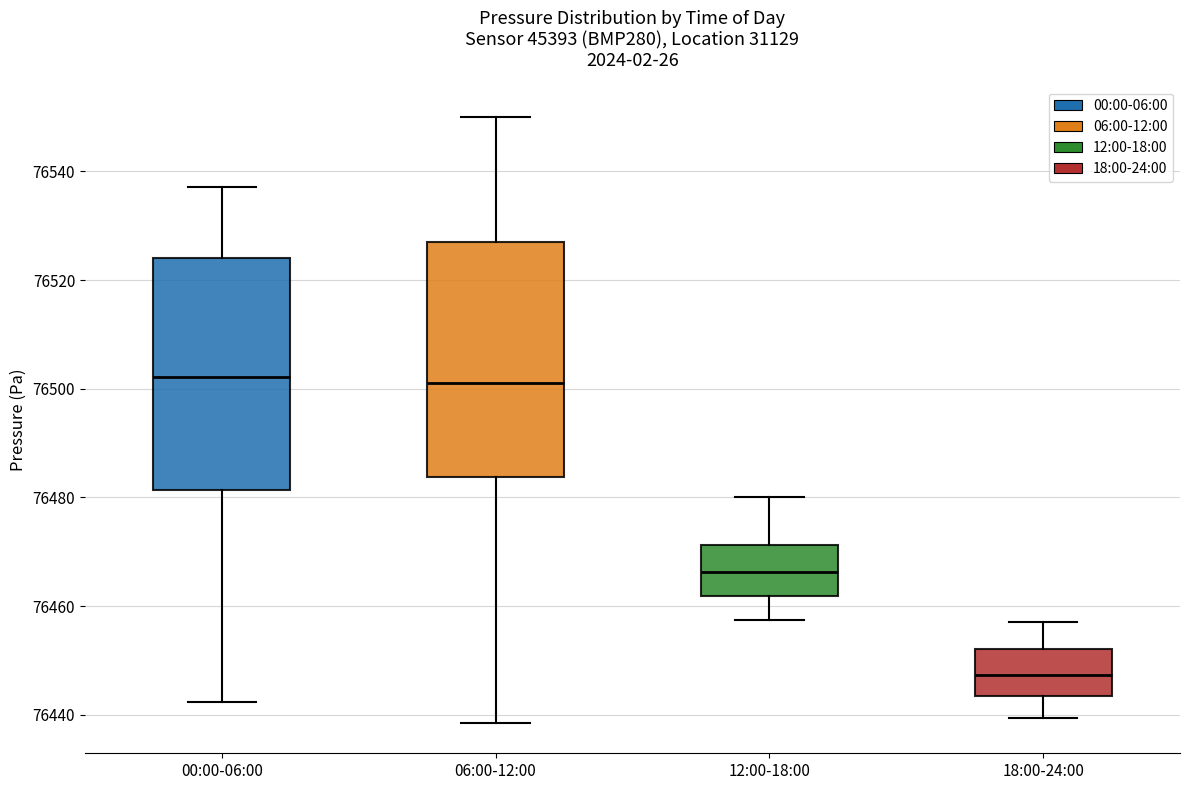

Reading left to right, transcribe this box plot: for each box, give where its median line is, the range the box spans, and where its two whiskers end, as read against the y-axis. The values are not printed on the chart, so give them approximately, as read against the axis.

00:00-06:00: median 76502, box 76482 to 76524, whiskers 76442 to 76538
06:00-12:00: median 76502, box 76484 to 76528, whiskers 76438 to 76550
12:00-18:00: median 76466, box 76462 to 76472, whiskers 76458 to 76480
18:00-24:00: median 76448, box 76444 to 76452, whiskers 76440 to 76458